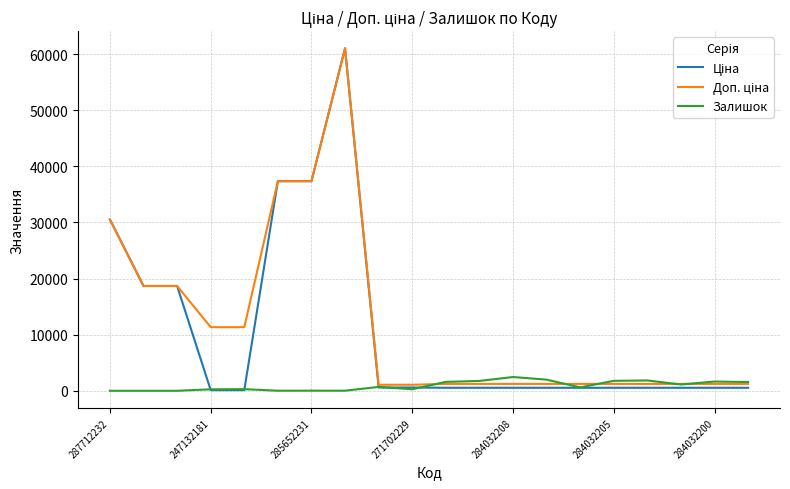

Does the chart have visible grid lines?

Yes